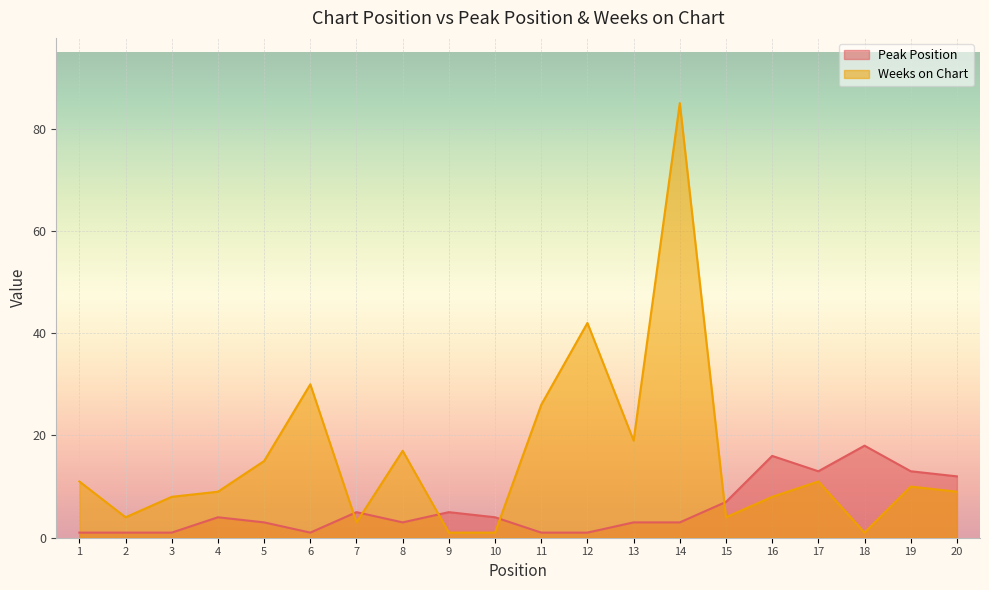

After their last crossing, which series has the higher values: Peak Position or Weeks on Chart?

Peak Position